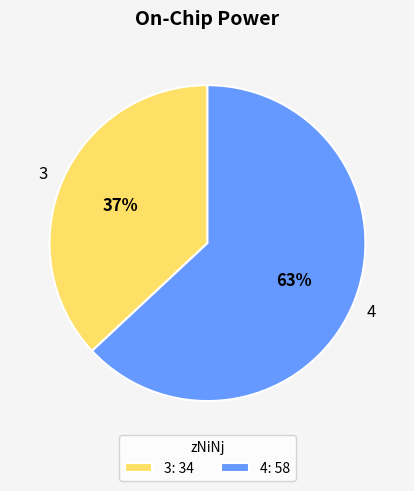

The 3 slice represents 37% of the pie. True or false?

True